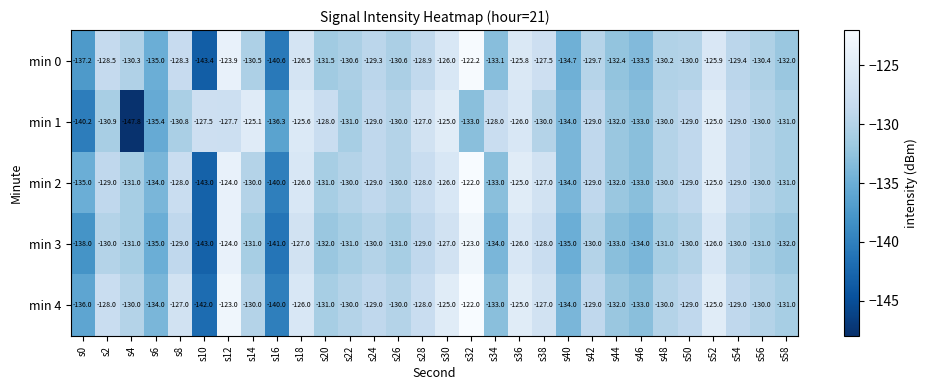

What is the maximum value shown in the chart?

-122.0